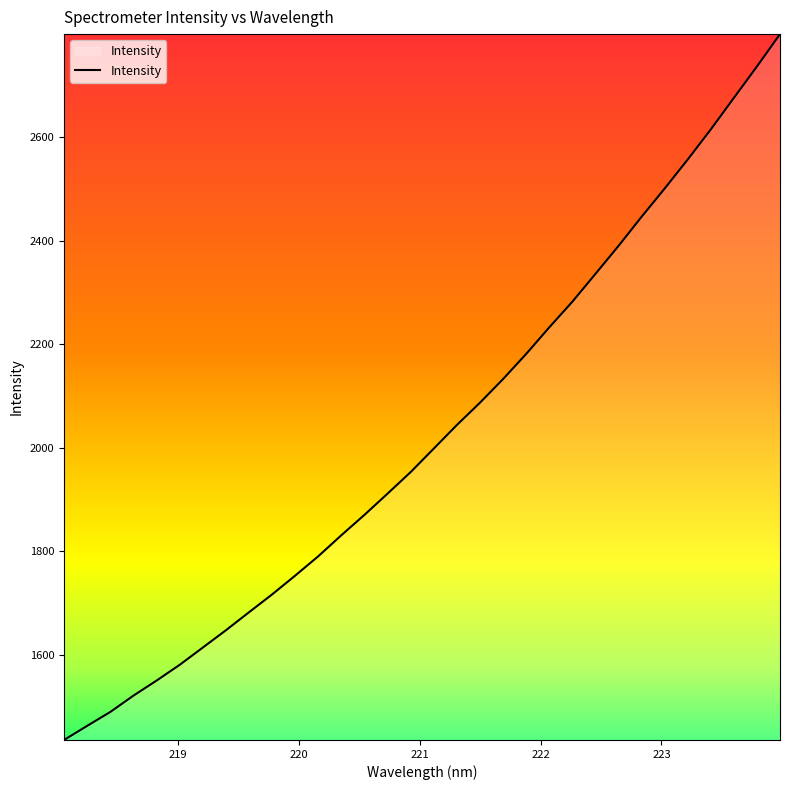

What is the difference between the maximum and minimum values?

1364.0